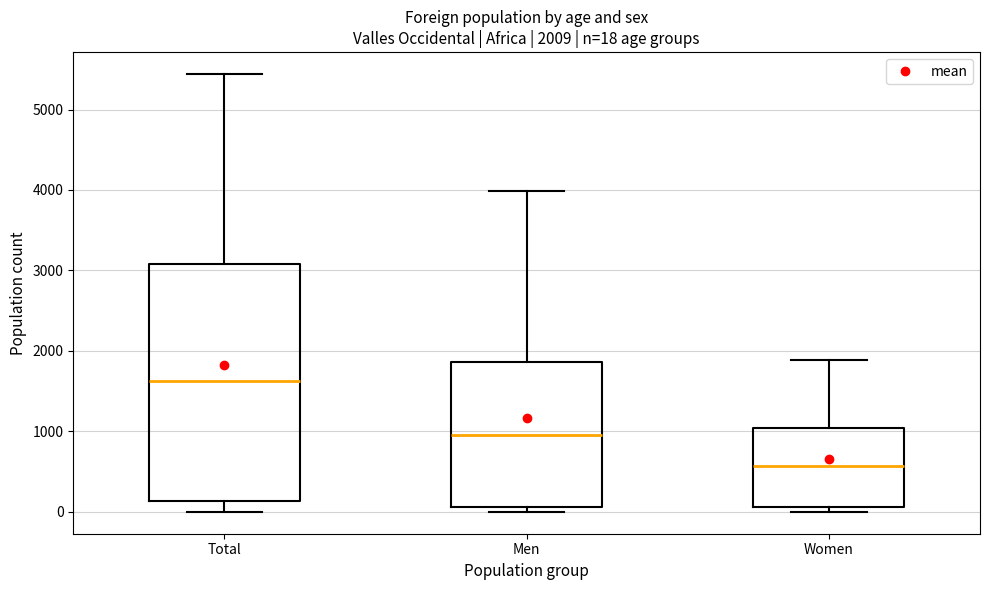

Which box has the lowest median line?

Women